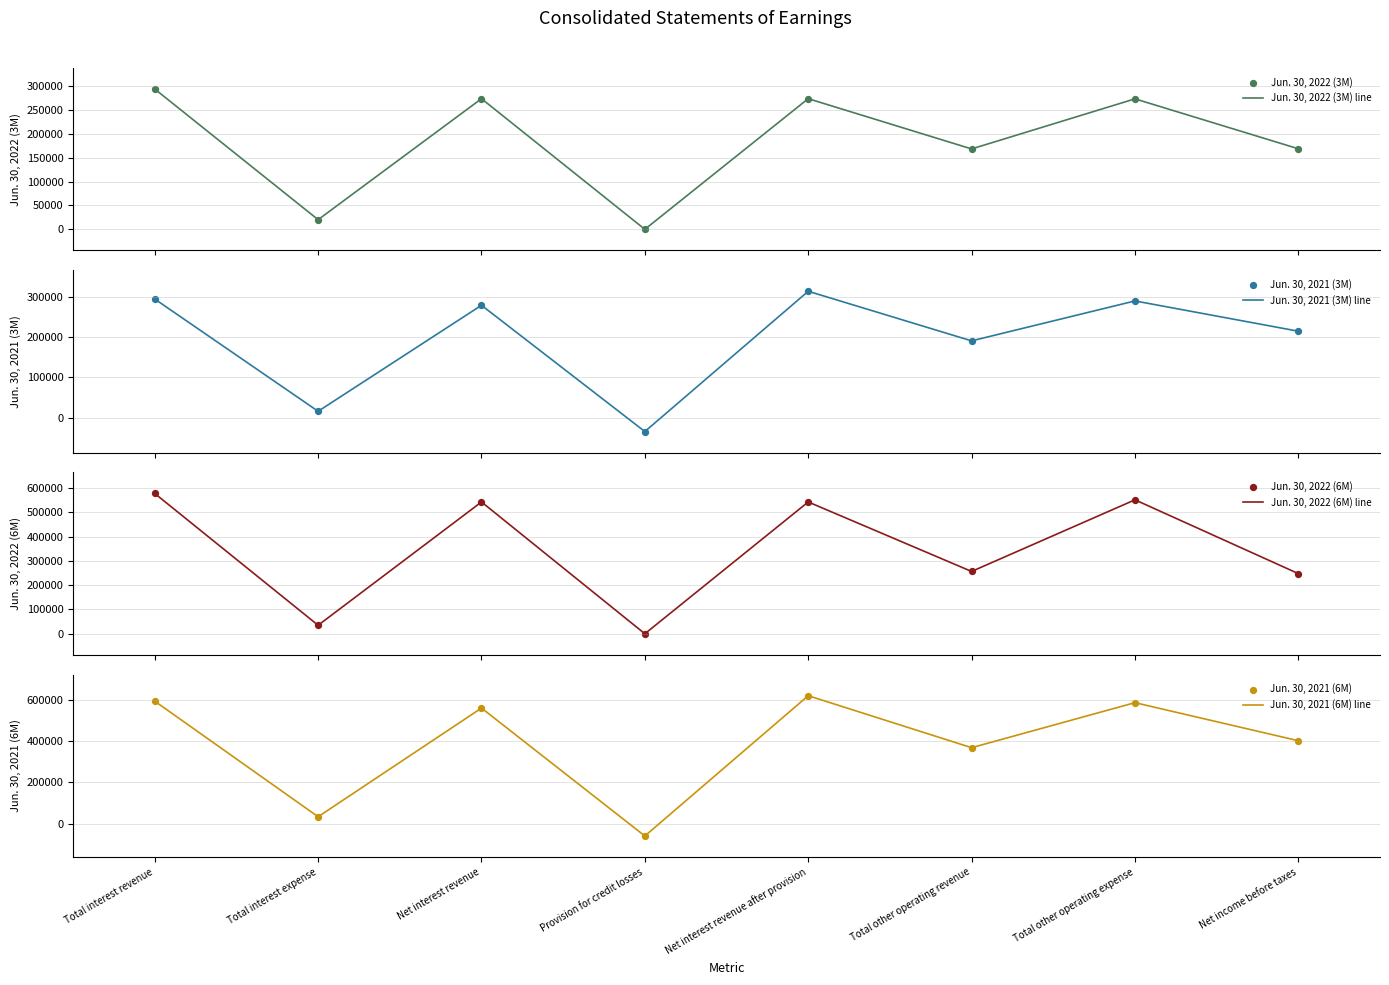

What is the total value across all series at Net interest revenue after provision?

1752485